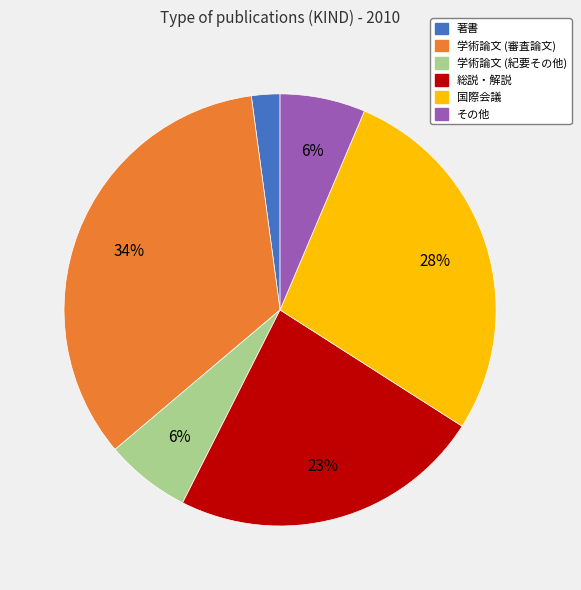

True or false: 総説・解説 accounts for 23% of the total.

True